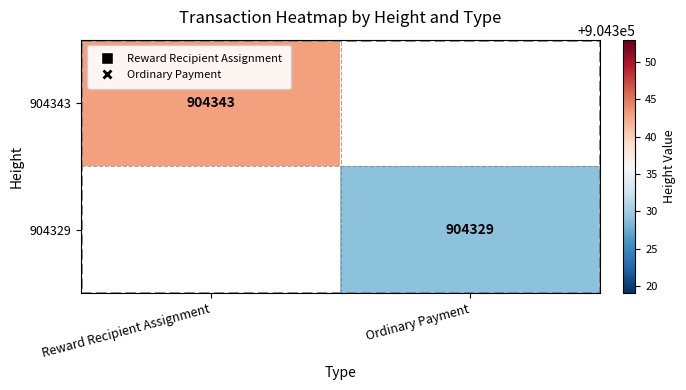

How many series are shown in this chart?

2